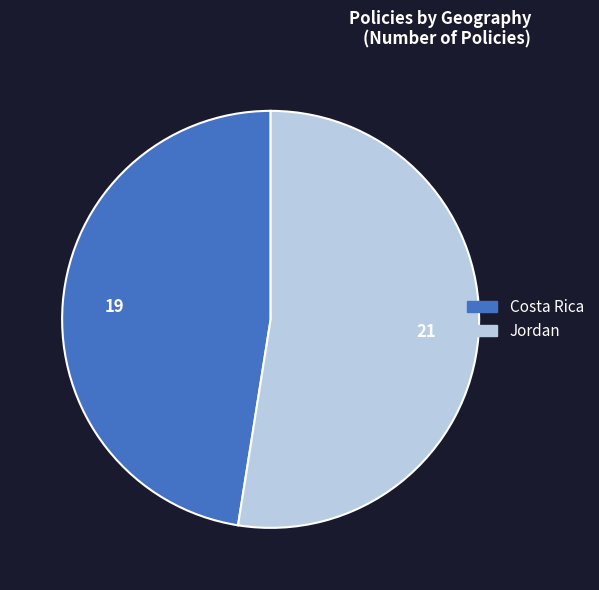

What is the majority slice?

Jordan